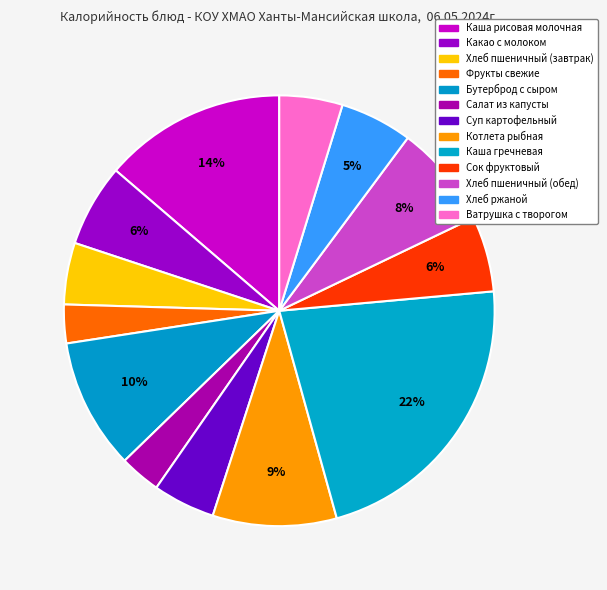

Is Каша гречневая the majority of the pie?

No